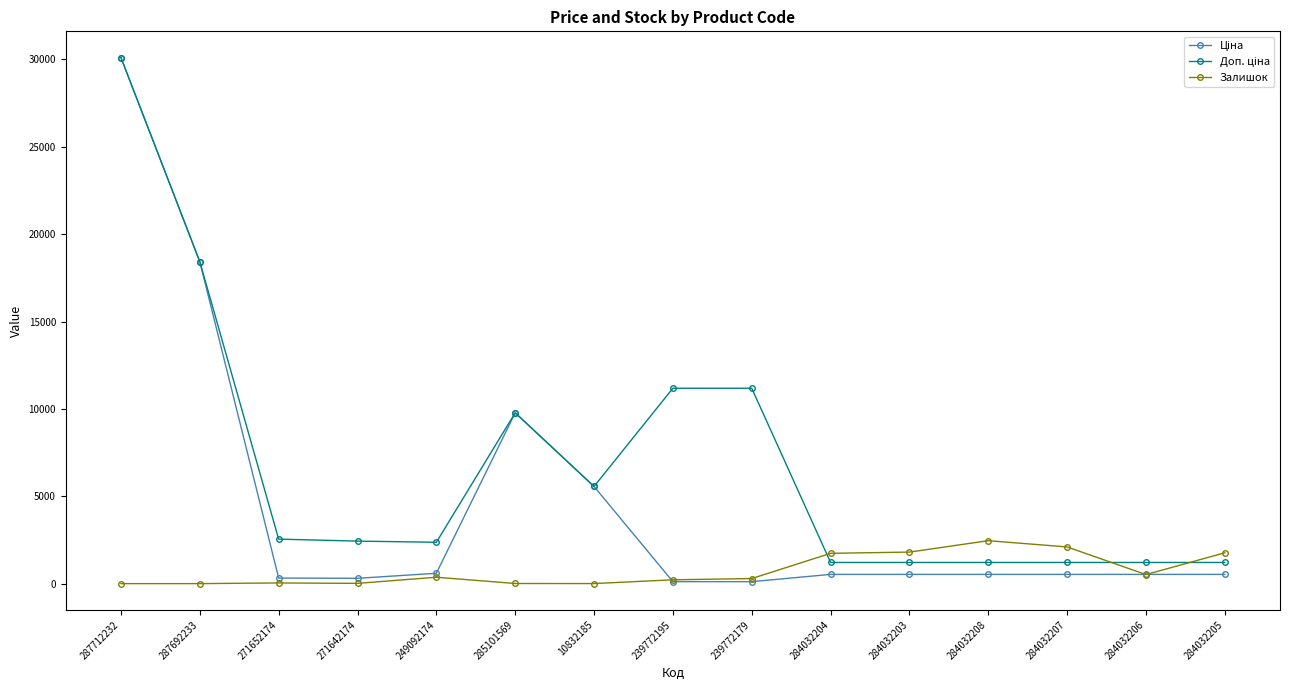

What is the spread (max minus min) of values at 287712232?

30102.8